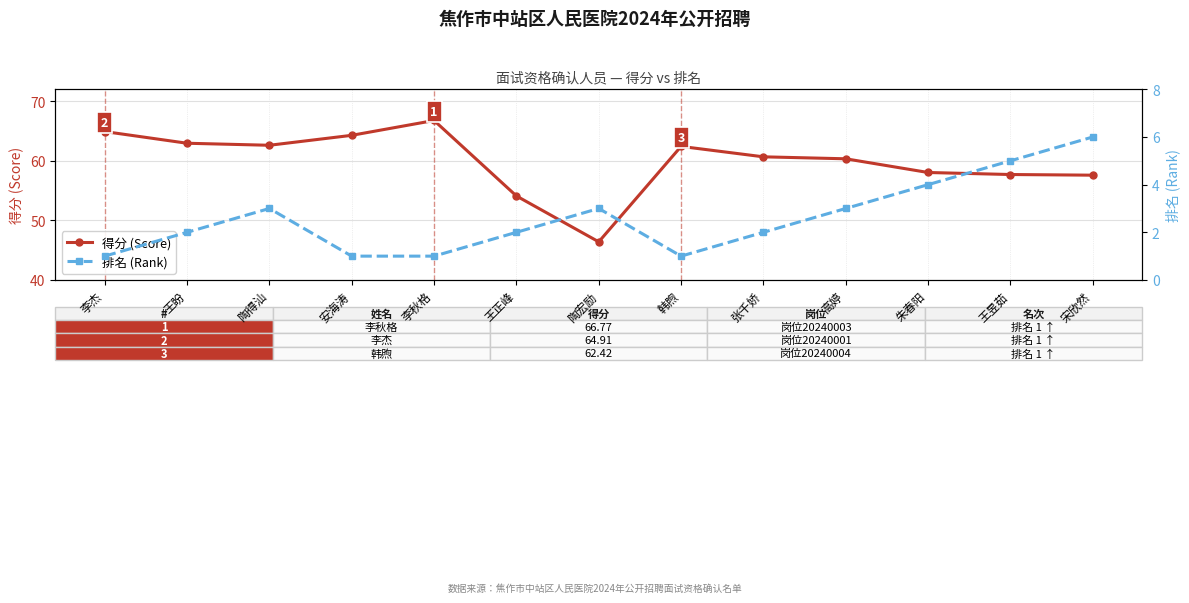

True or false: 得分 (Score) and 排名 (Rank) cross at least once.

False